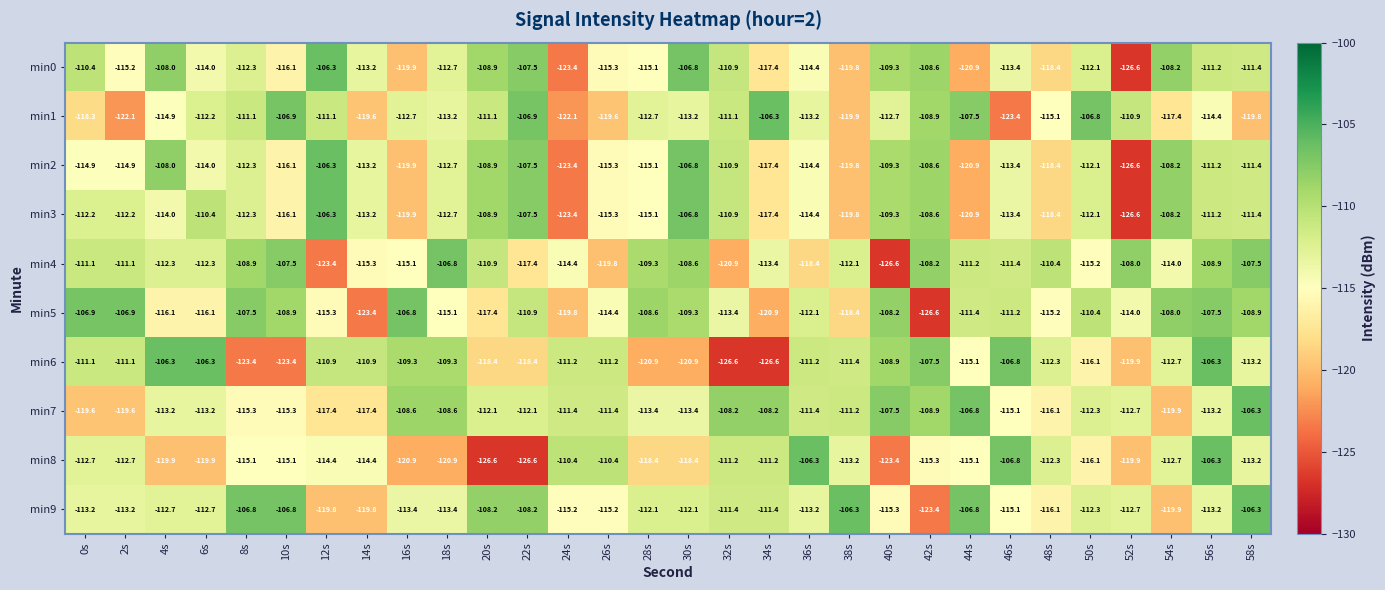

Rank the categories by min0 value from highest to lowest.

12s, 30s, 22s, 4s, 54s, 42s, 20s, 40s, 0s, 32s, 56s, 58s, 50s, 8s, 18s, 14s, 46s, 6s, 36s, 28s, 2s, 26s, 10s, 34s, 48s, 38s, 16s, 44s, 24s, 52s